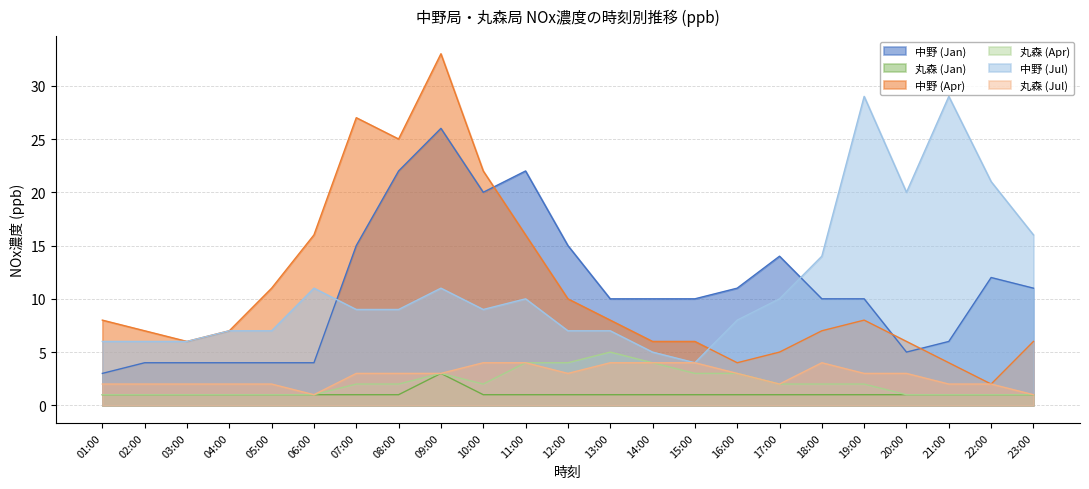

At which label is 丸森 (Apr) closest to 3?

09:00